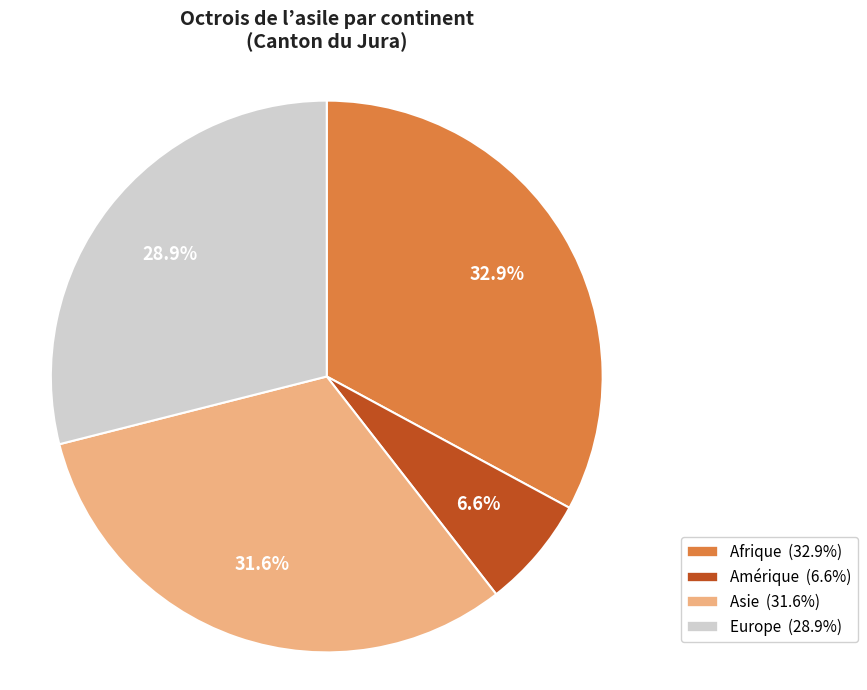

Is there a majority slice in this chart?

No